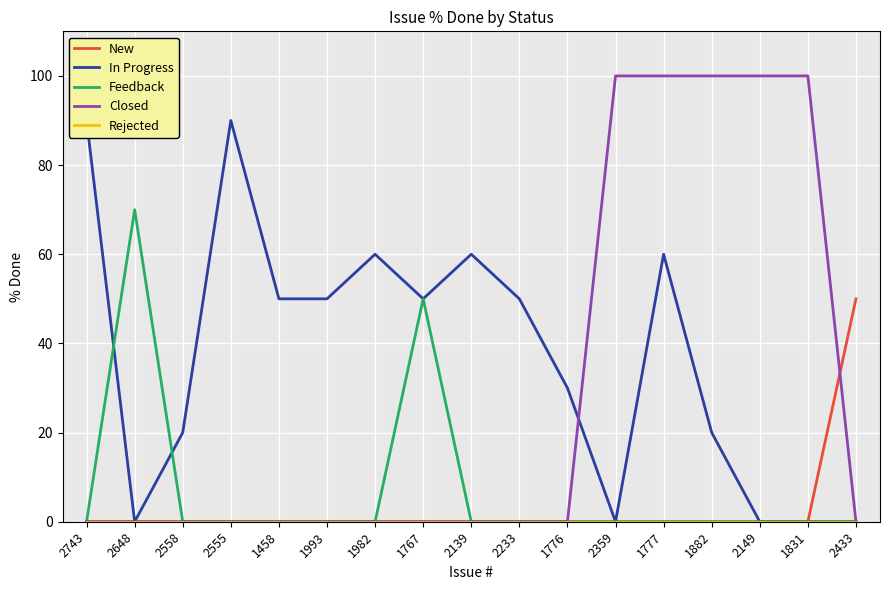

How many lines are shown in the chart?

5